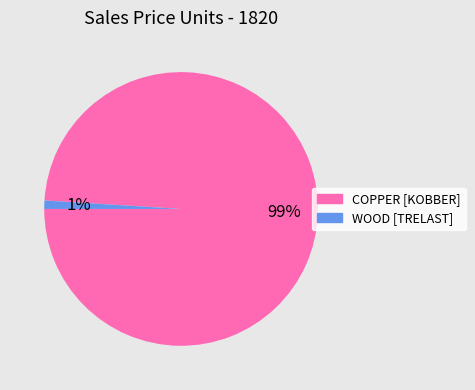

Between WOOD [TRELAST] and COPPER [KOBBER], which is larger?

COPPER [KOBBER]